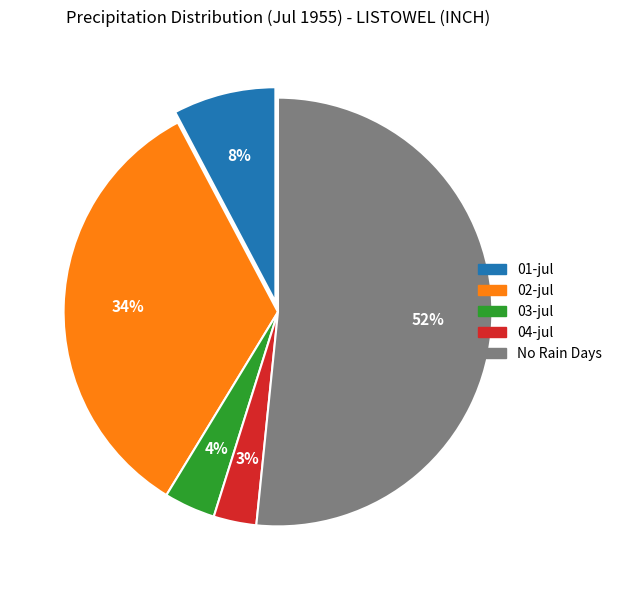

Does any single category account for the majority?

Yes